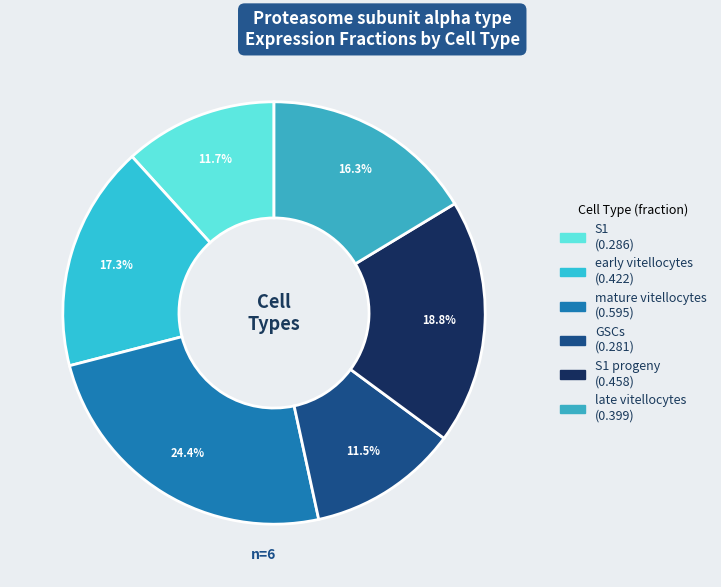

Is there any slice that represents more than half of the pie?

No